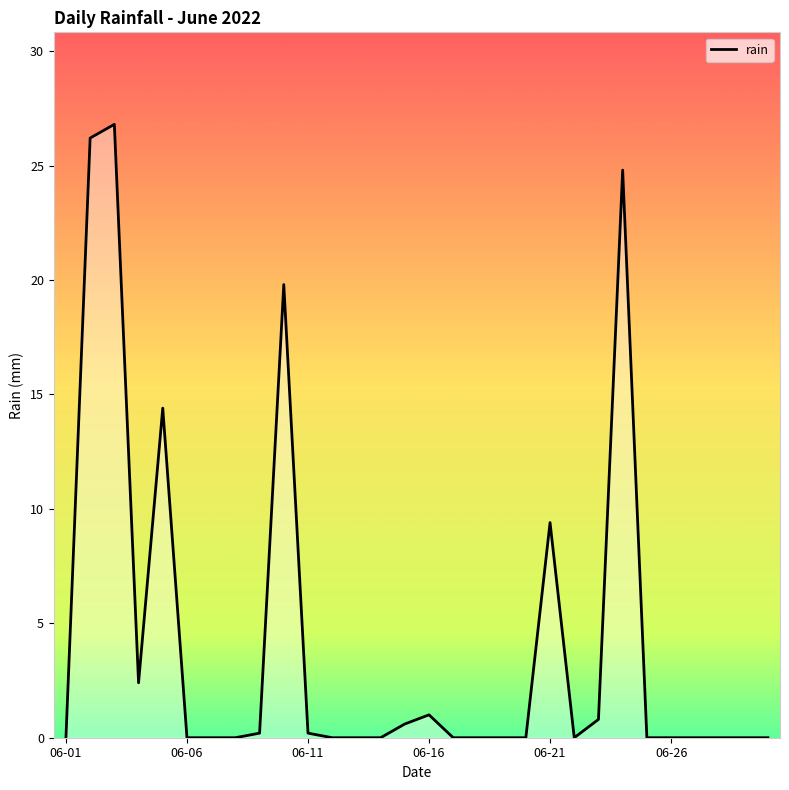

What is the maximum value shown in the chart?

26.8